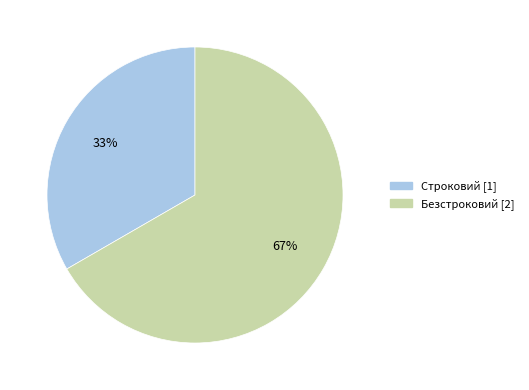

Is the sum of Строковий [1] and Безстроковий [2] greater than half?

Yes